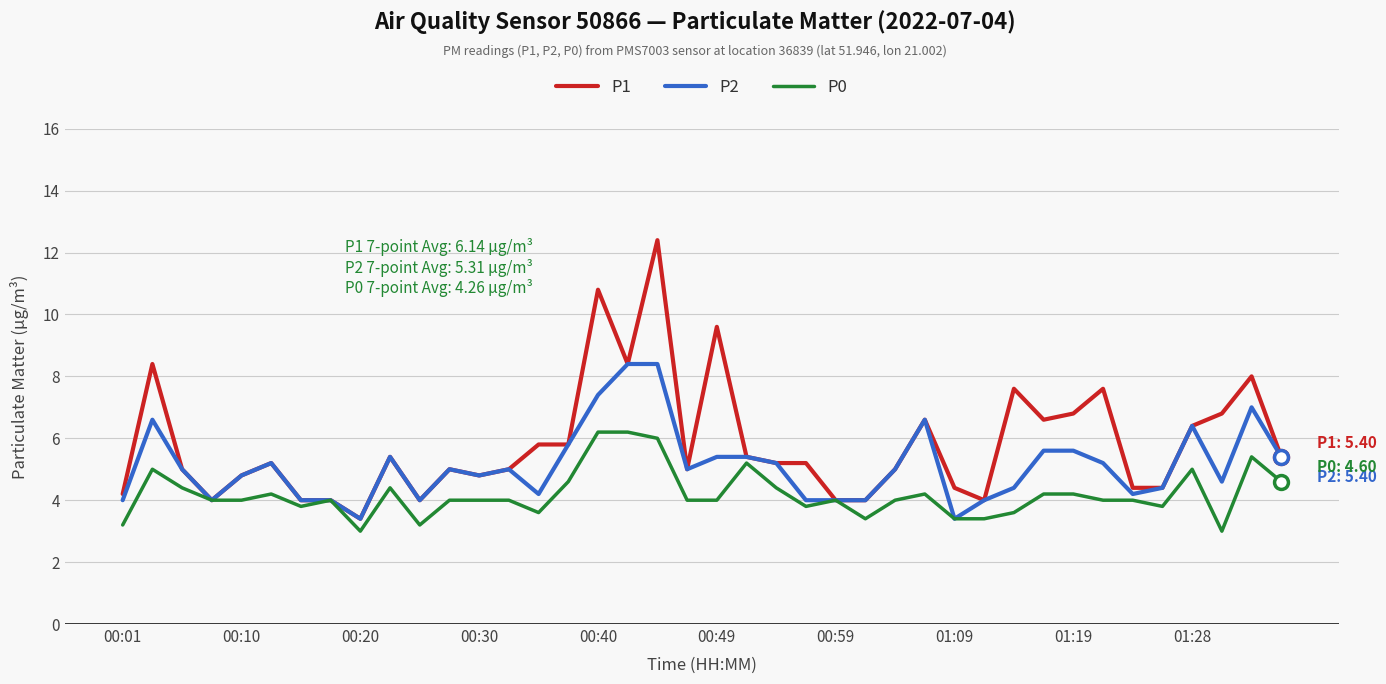

Which series has the largest range (max minus min)?

P1